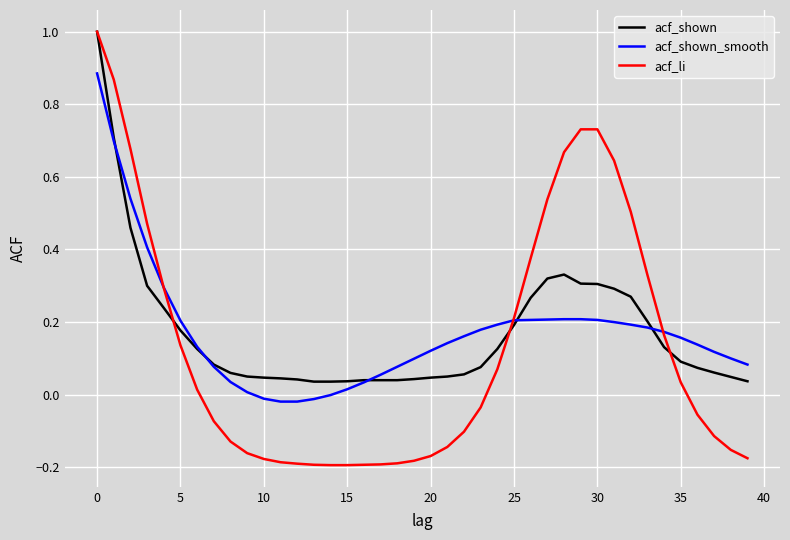

Which series has the widest spread of values?

acf_li